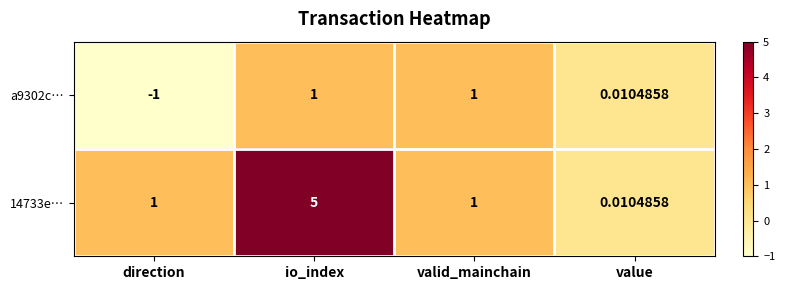

Is the value of a9302c… at direction greater than the value of 14733e… at valid_mainchain?

No